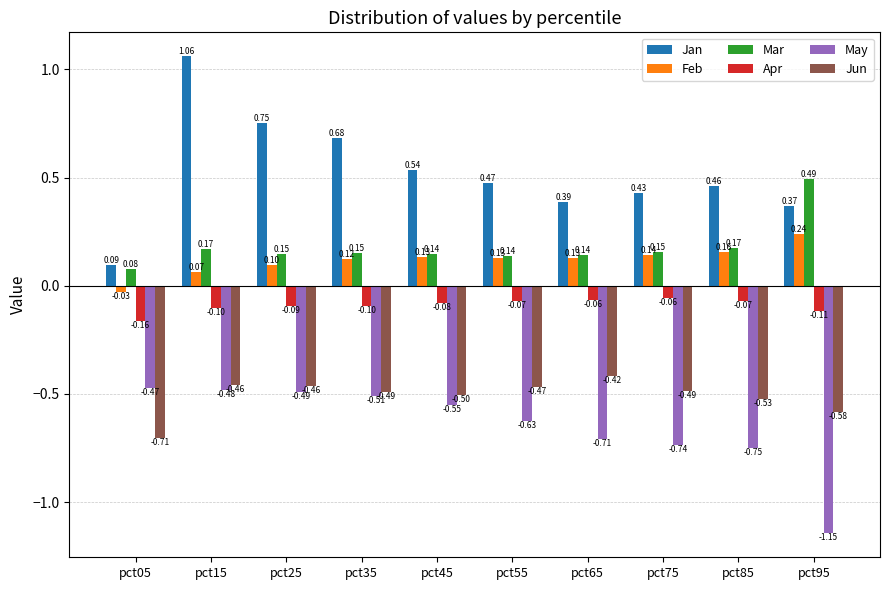

List the labels in order of May value, smallest first.

pct95, pct85, pct75, pct65, pct55, pct45, pct35, pct25, pct15, pct05